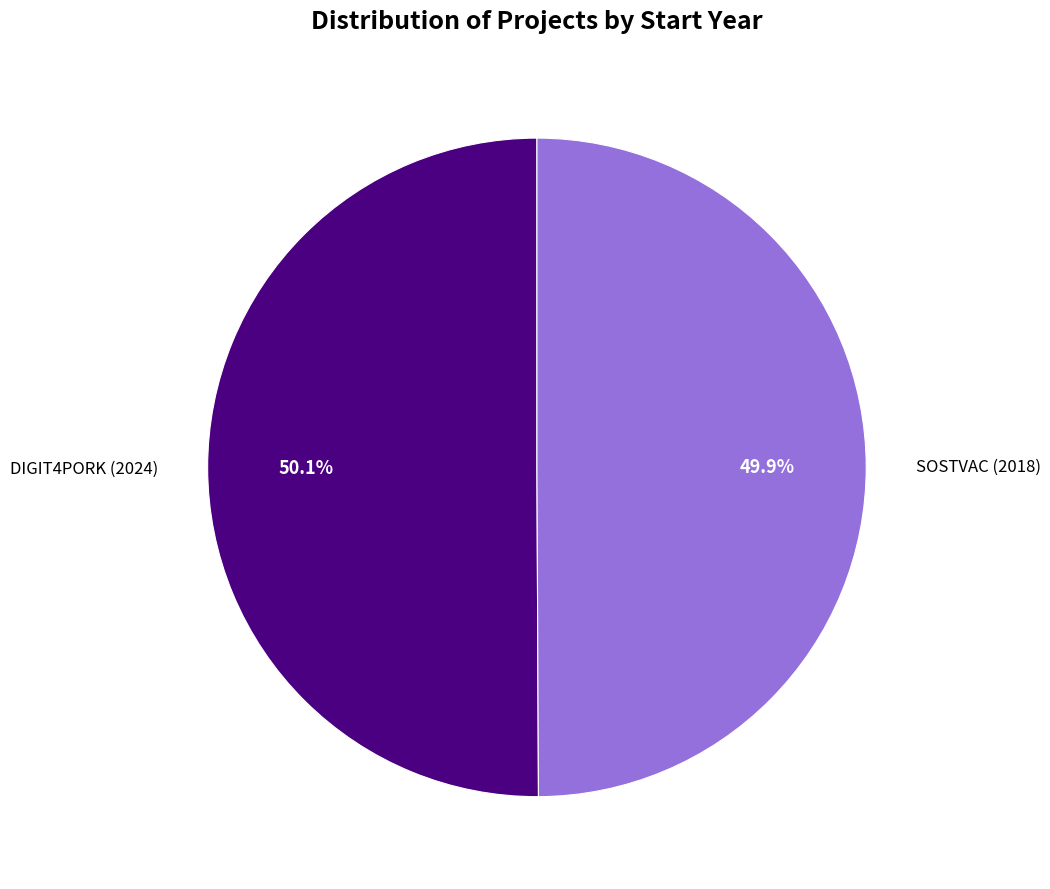

Is there a majority slice in this chart?

Yes